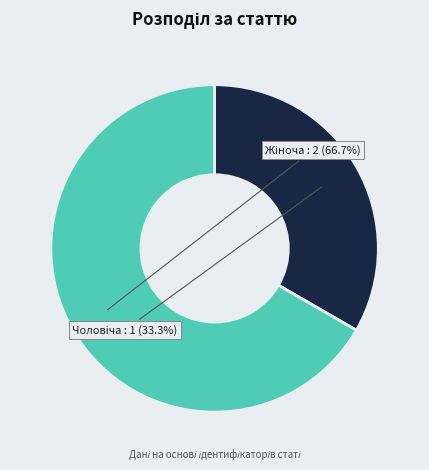

Is there a majority slice in this chart?

Yes